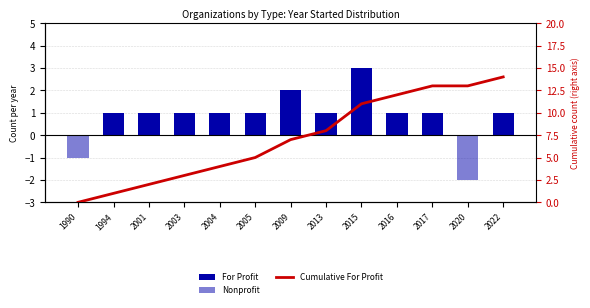

Reading left to right, what are all the values shown in this chart?

For Profit: 1990=0	1994=1	2001=1	2003=1	2004=1	2005=1	2009=2	2013=1	2015=3	2016=1	2017=1	2020=0	2022=1
Nonprofit: 1990=-1	1994=0	2001=0	2003=0	2004=0	2005=0	2009=0	2013=0	2015=0	2016=0	2017=0	2020=-2	2022=0
Cumulative For Profit: 1990=0	1994=1	2001=2	2003=3	2004=4	2005=5	2009=7	2013=8	2015=11	2016=12	2017=13	2020=13	2022=14